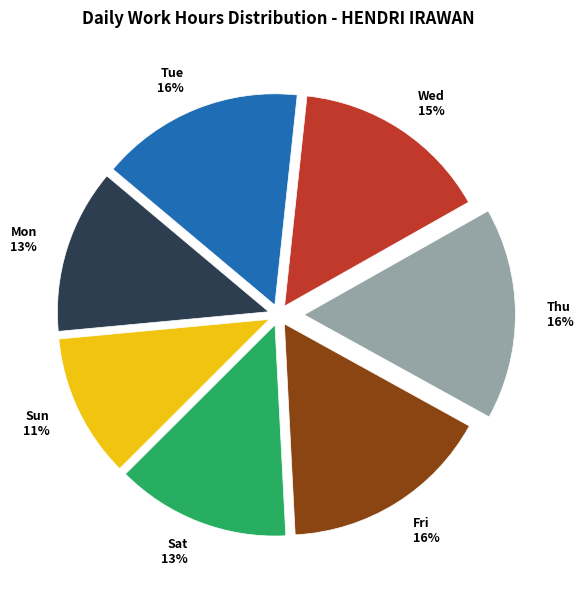

Does any single category account for the majority?

No